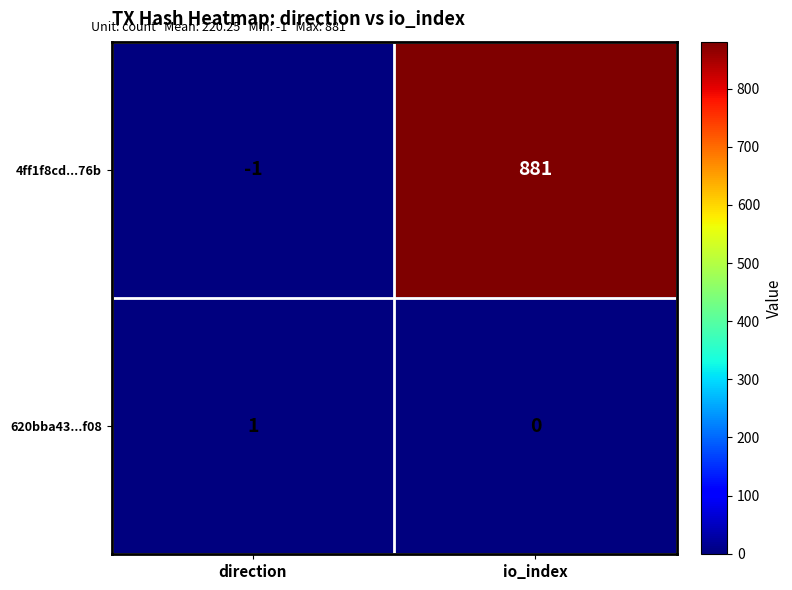

At direction, list the series in order from smallest to largest.

4ff1f8cd...76b, 620bba43...f08